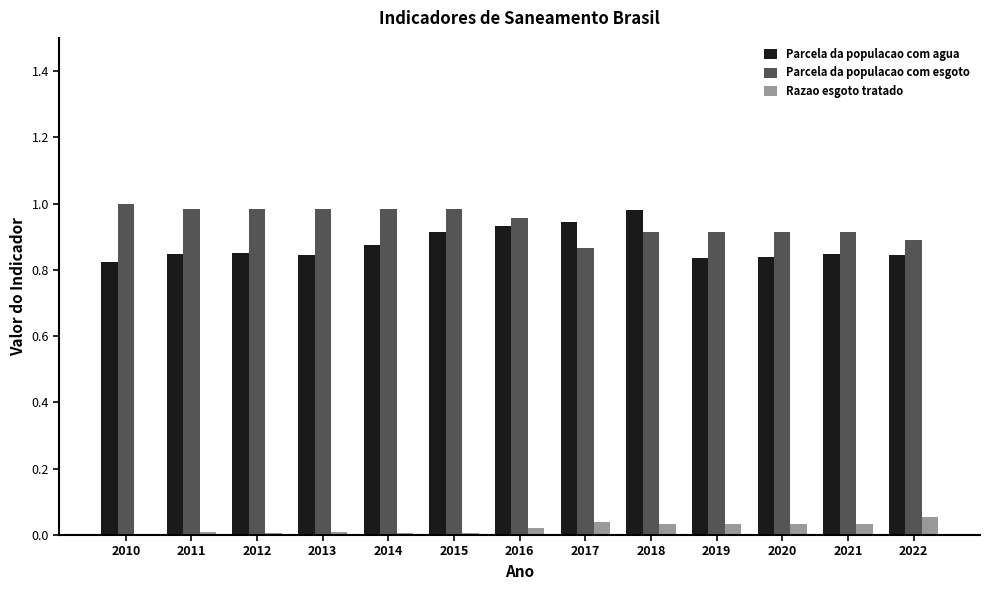

Are the bars horizontal?

No